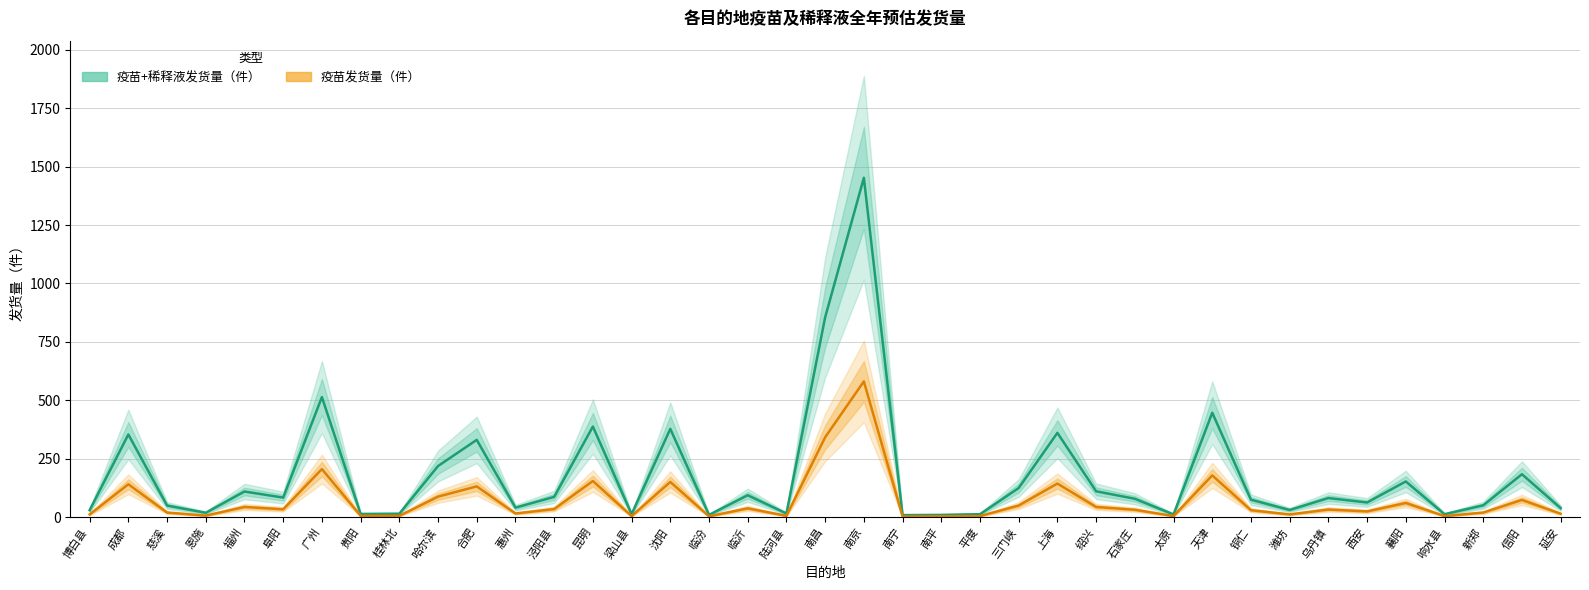

How many lines are shown in the chart?

2